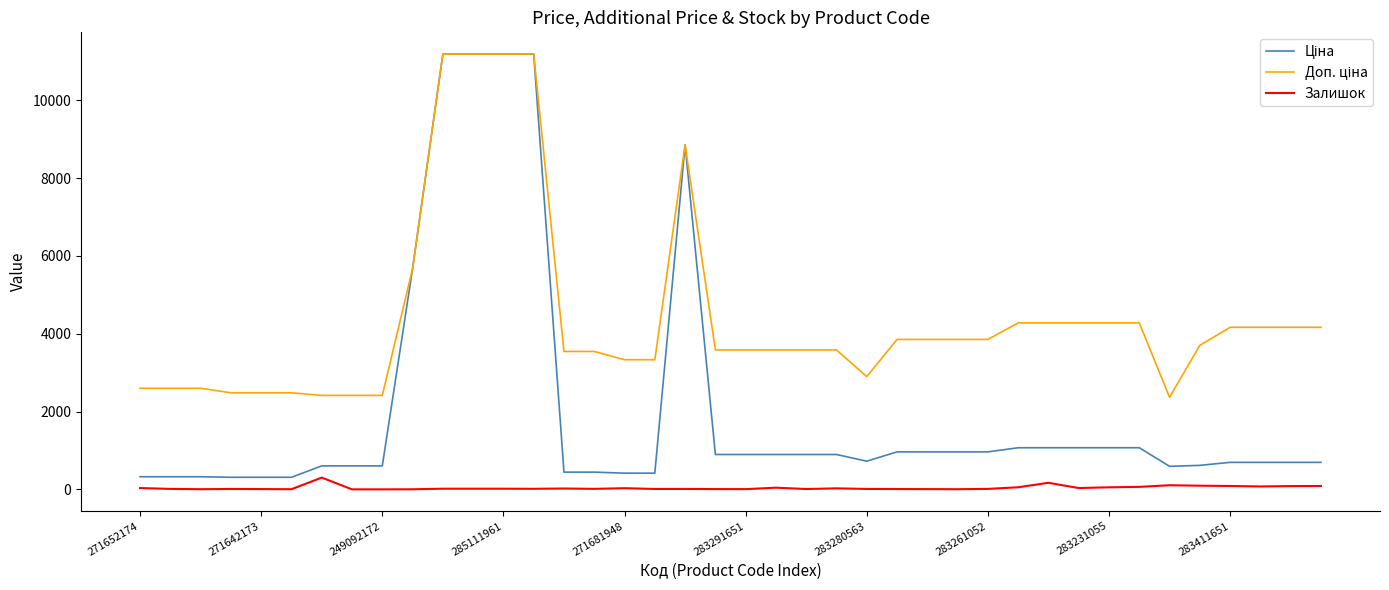

What is the maximum value for Залишок?

302.0